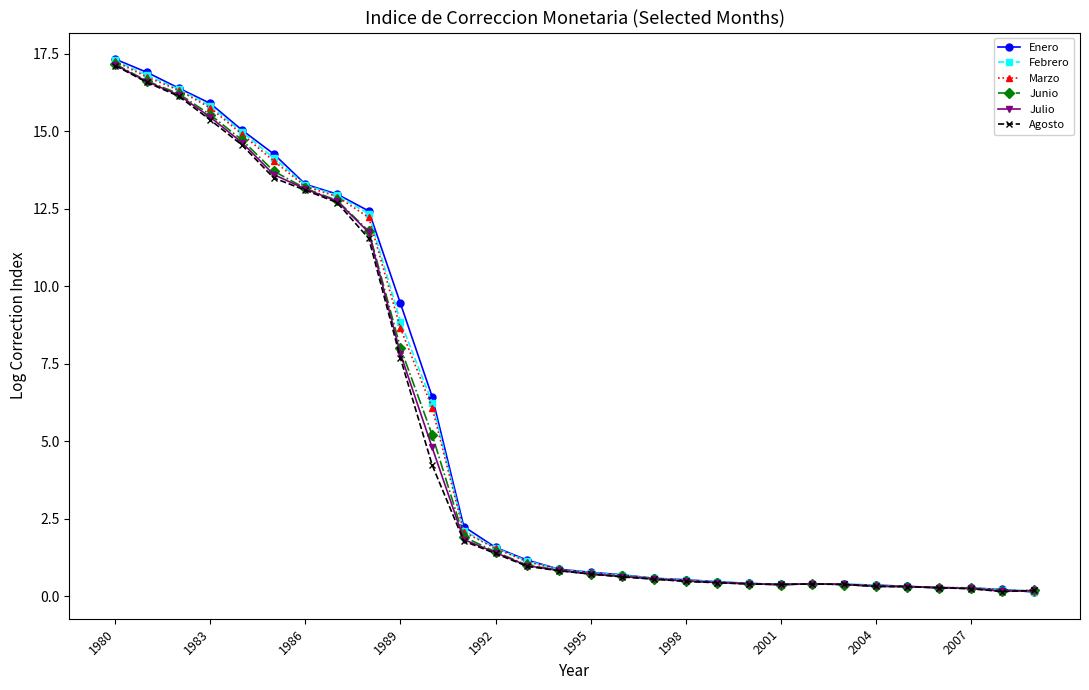

Which series has the widest spread of values?

Enero